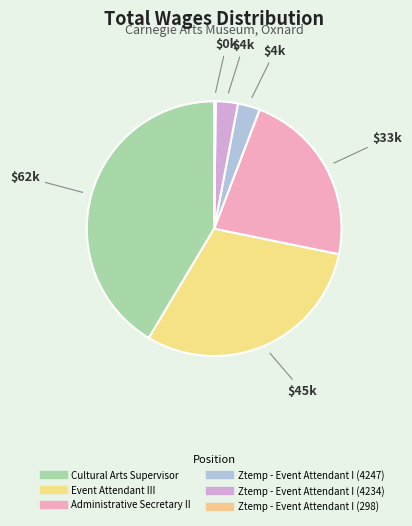

Rank the categories by value from highest to lowest.

Cultural Arts Supervisor, Event Attendant III, Administrative Secretary II, Ztemp - Event Attendant I (4247), Ztemp - Event Attendant I (4234), Ztemp - Event Attendant I (298)